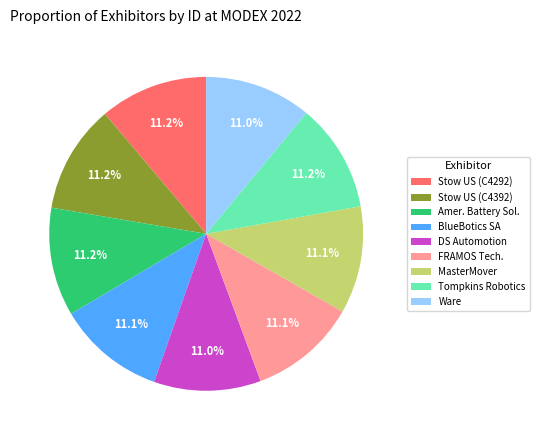

Count the number of slices in the pie.

9